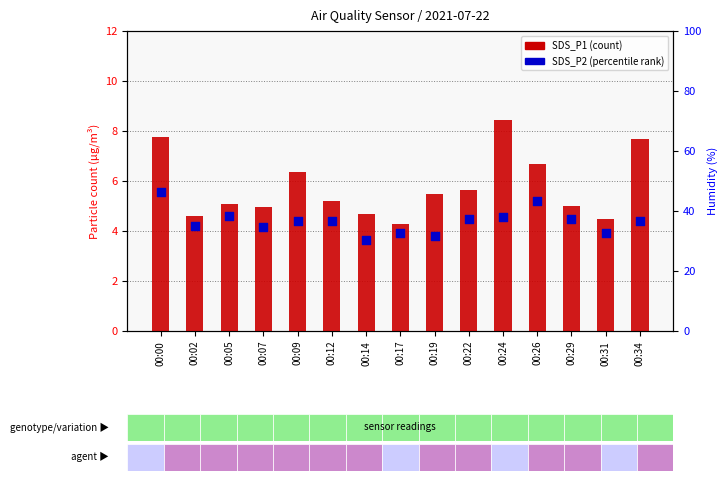

Which series reaches the maximum Y coordinate?

SDS_P1